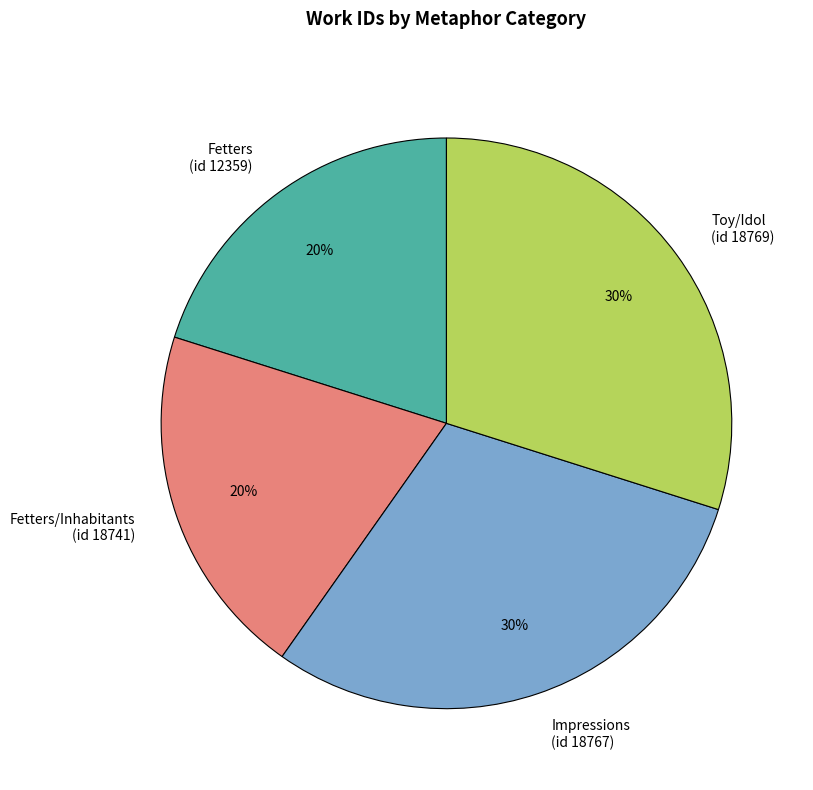

Is there any slice that represents more than half of the pie?

No